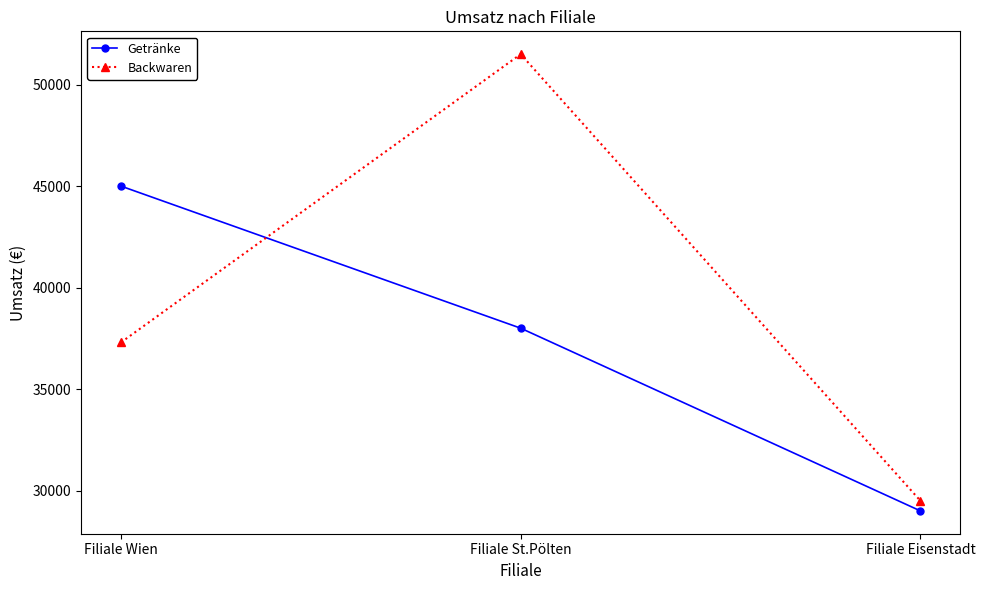

The Backwaren series shows 16927 at Filiale Eisenstadt. True or false?

False